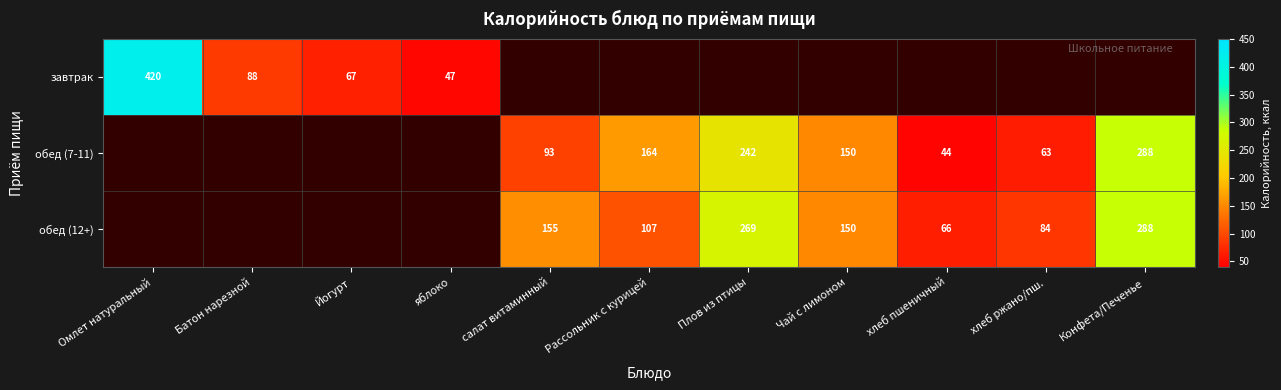

True or false: завтрак has a value of 420 at Омлет натуральный.

True